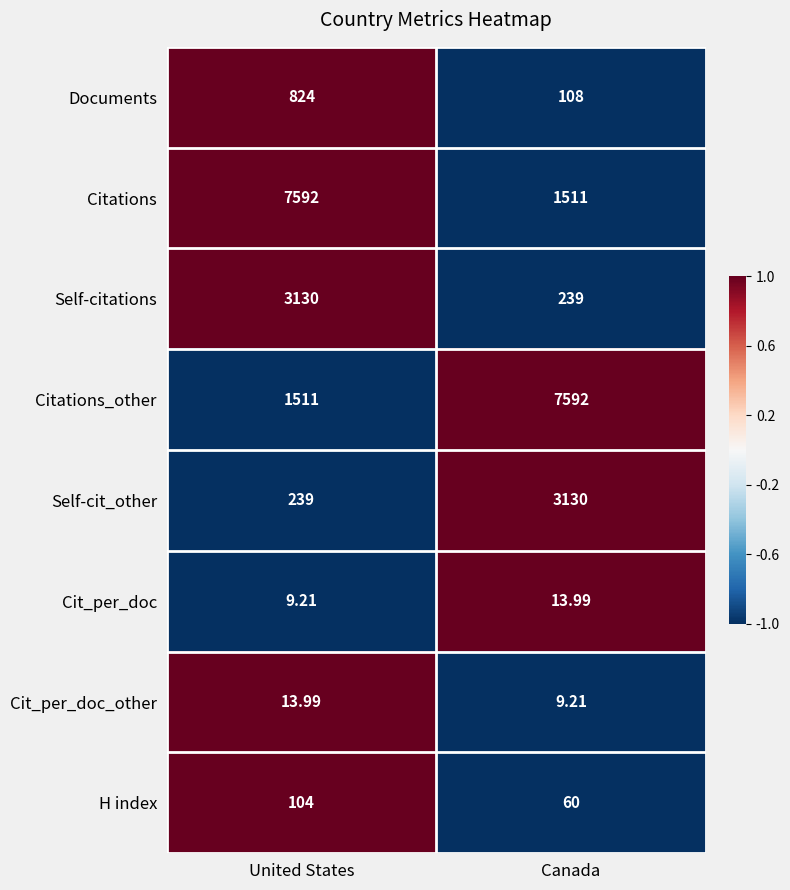

At which label does Self-citations reach its minimum?

Canada